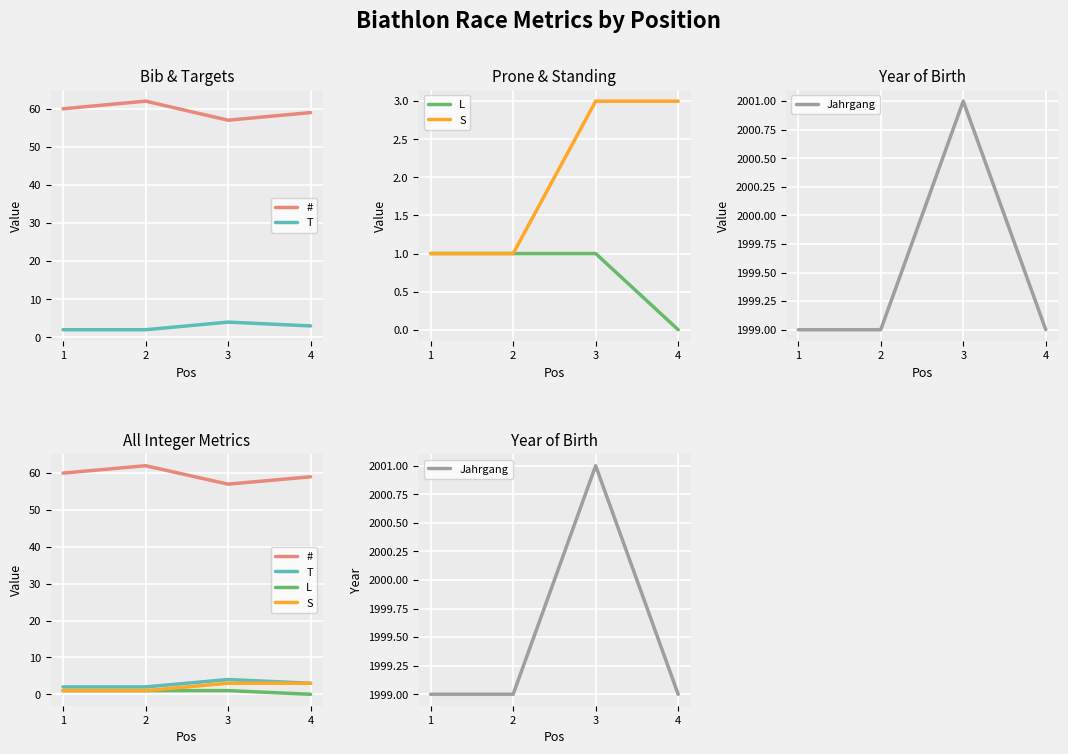

At how many categories does at least one series exceed 54?

4